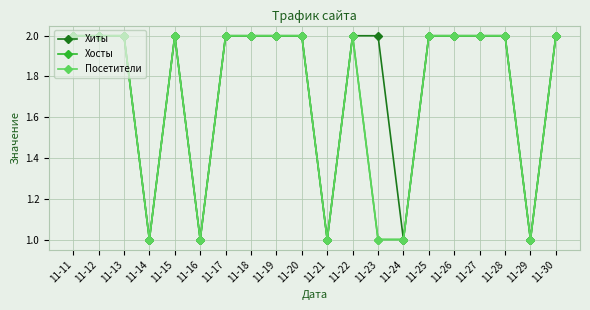

What is the value of the Посетители point at the 5th from the left?

2